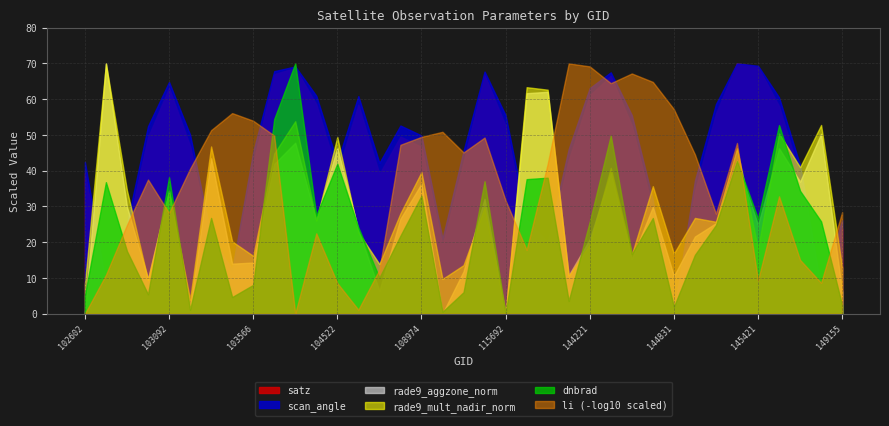

How many data points does each series have?

37